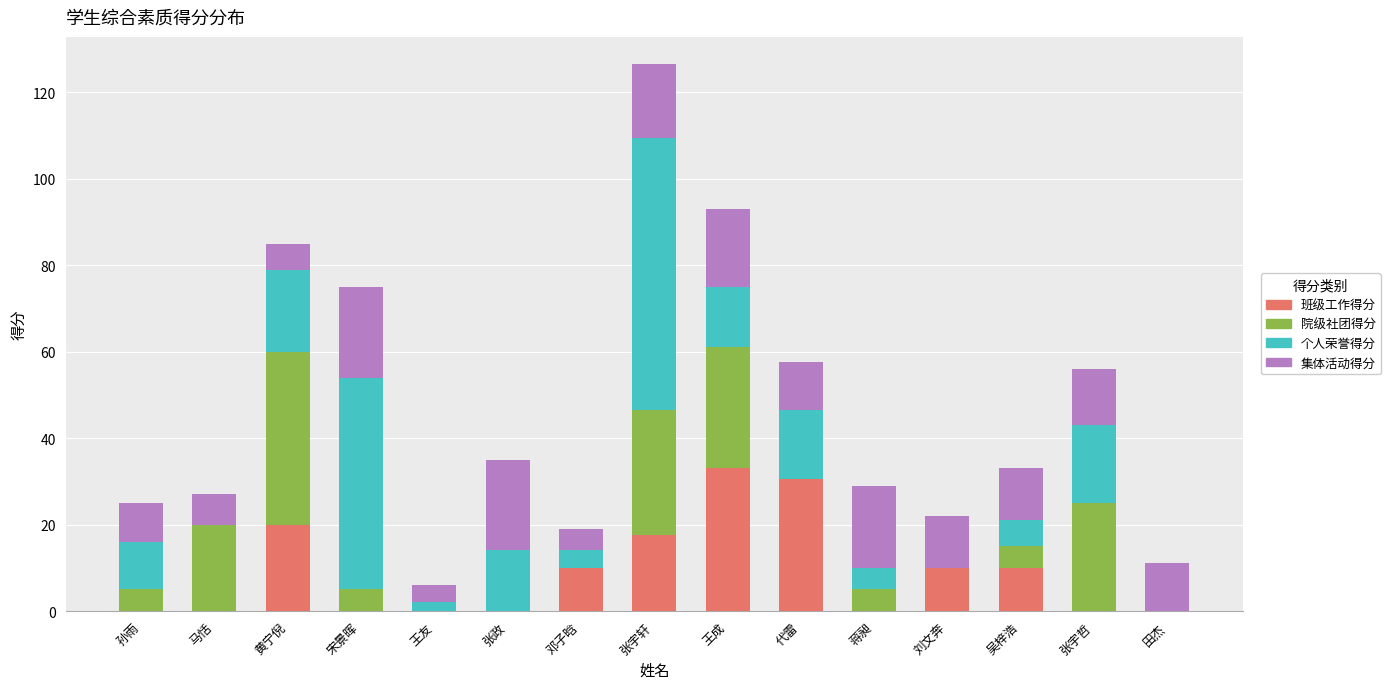

The 班级工作得分 series shows 0.0 at 蒋昶. True or false?

True